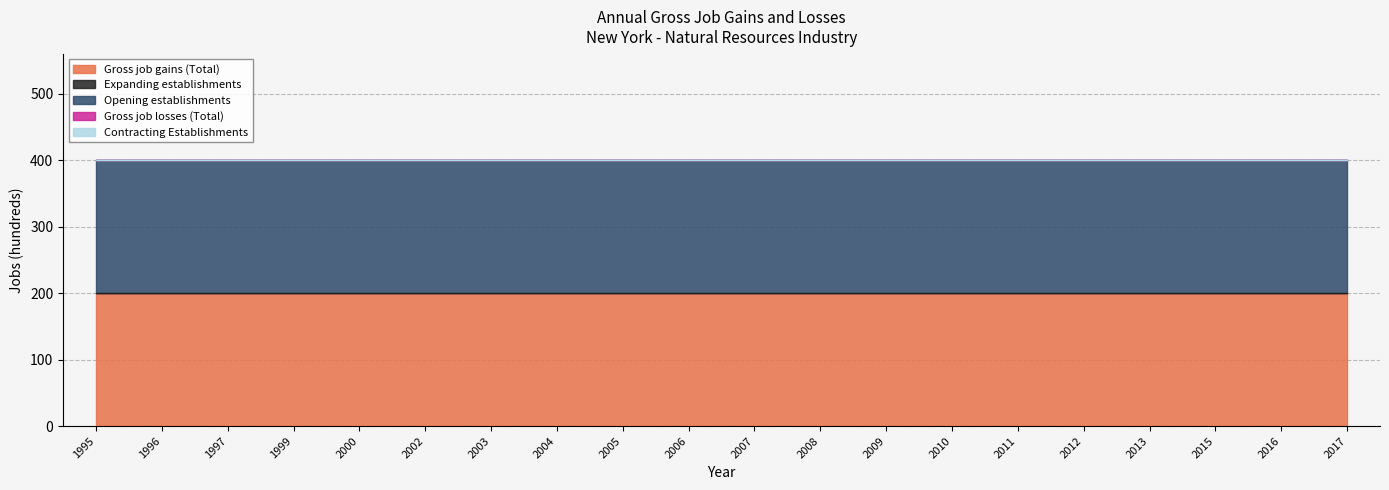

Does the chart display data point markers on the line(s)?

No